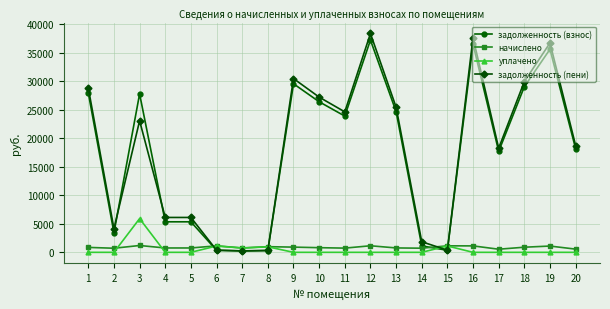

What is the value of the начислено point at the 18th from the left?

898.4